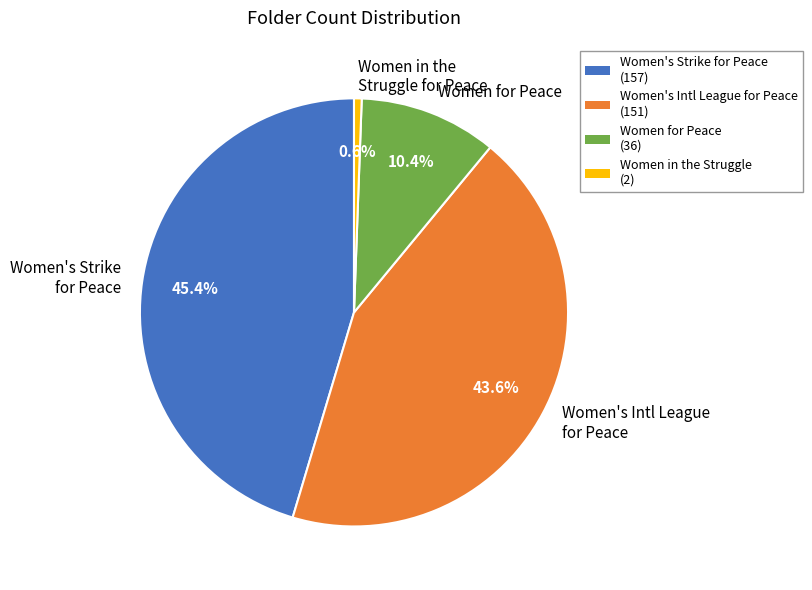

What is the smallest slice in the pie chart?

Women in the Struggle for Peace